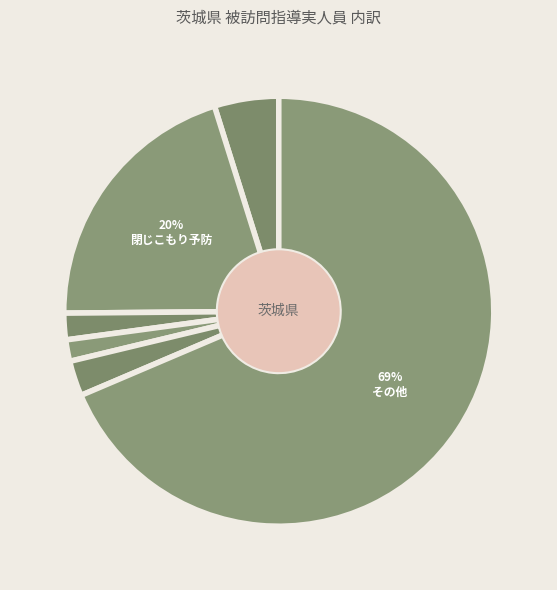

Which slice is the smallest?

寝たきり者